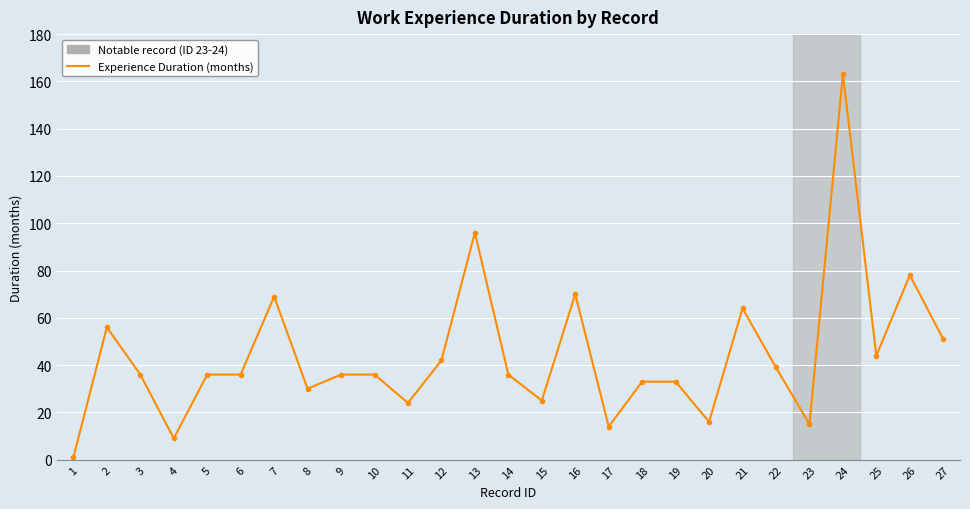

How many distinct data groups are displayed?

1